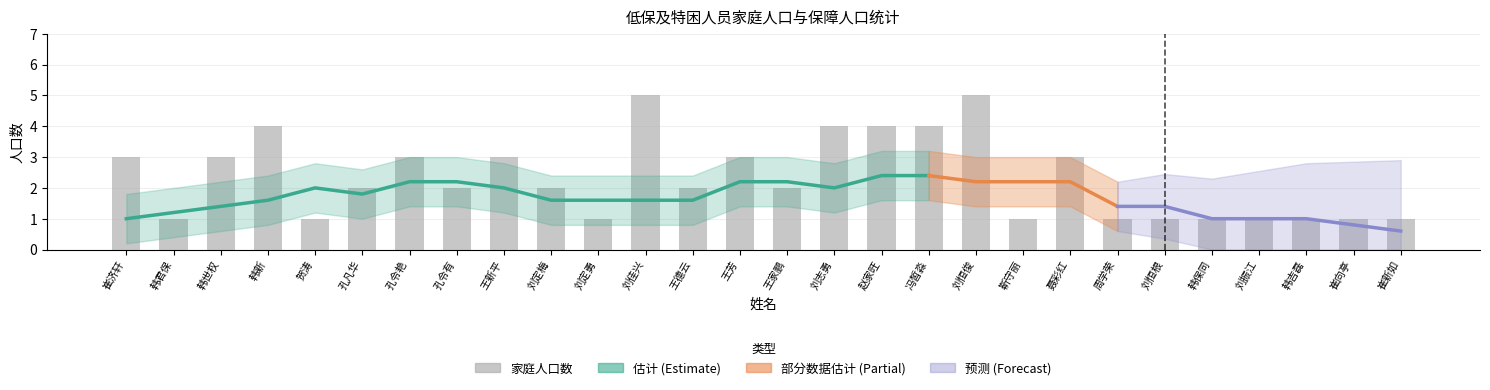

What is the value of the 6th bar from the left?

2